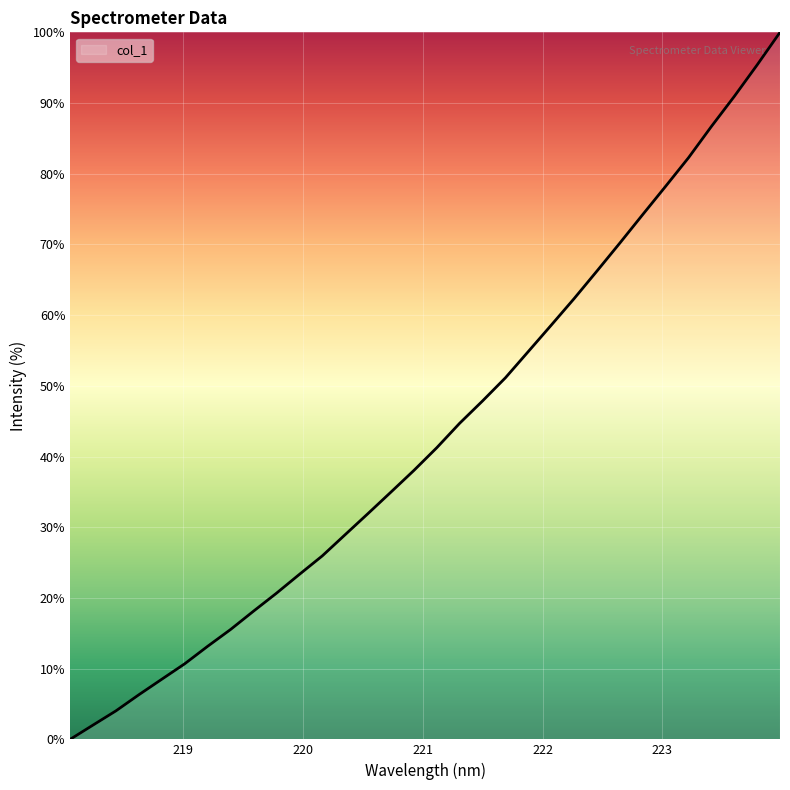

Reading left to right, list all the values displayed in this chart.

0.0	2.0	4.0	6.3	8.5	10.7	13.2	15.5	18.1	20.7	23.3	25.9	28.9	31.9	35.0	38.0	41.2	44.7	47.9	51.1	54.9	58.6	62.3	66.2	70.2	74.2	78.2	82.3	86.7	90.9	95.4	100.0